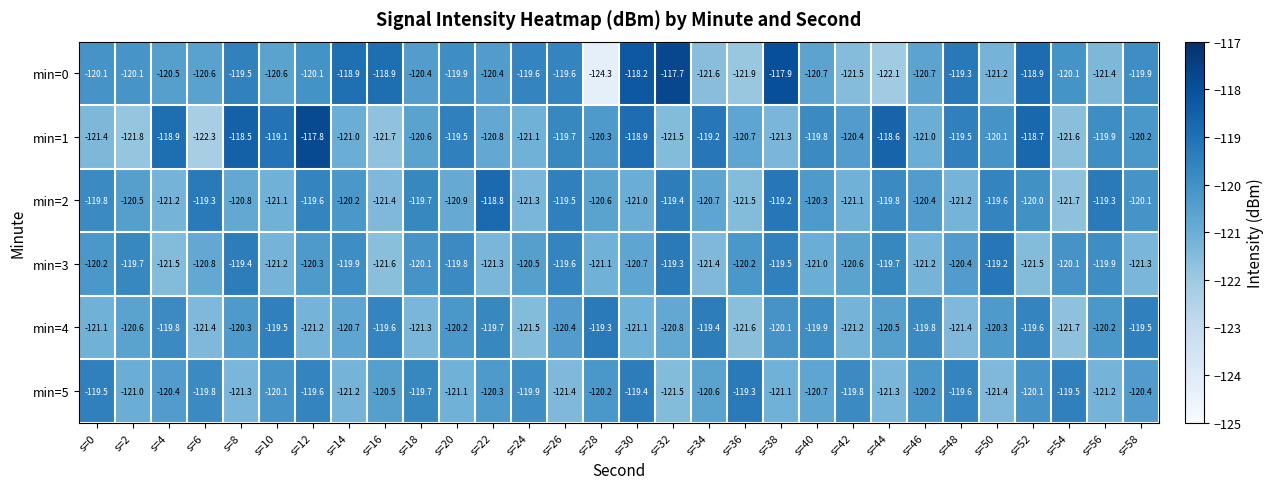

Count the number of data series in this chart.

6